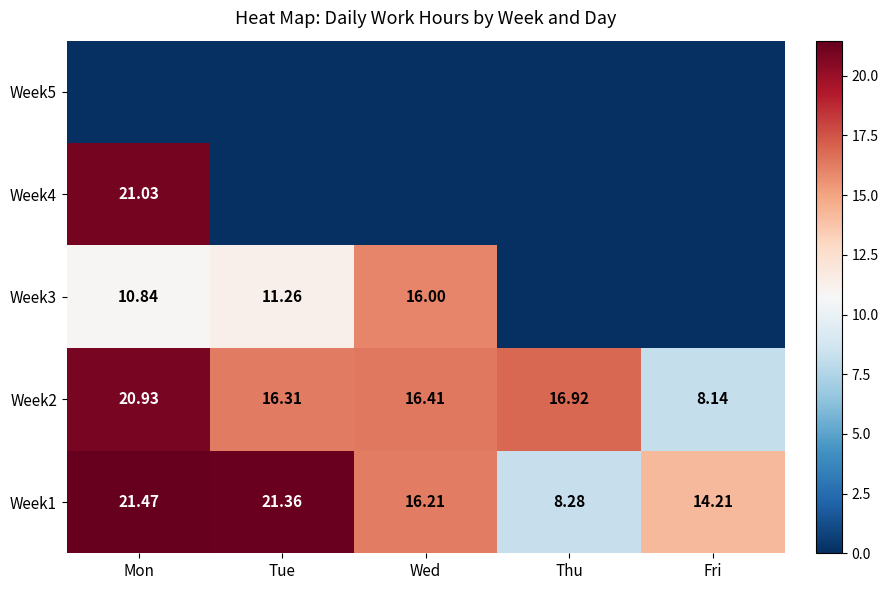

Where is Week1 nearest to the value 14?

Fri